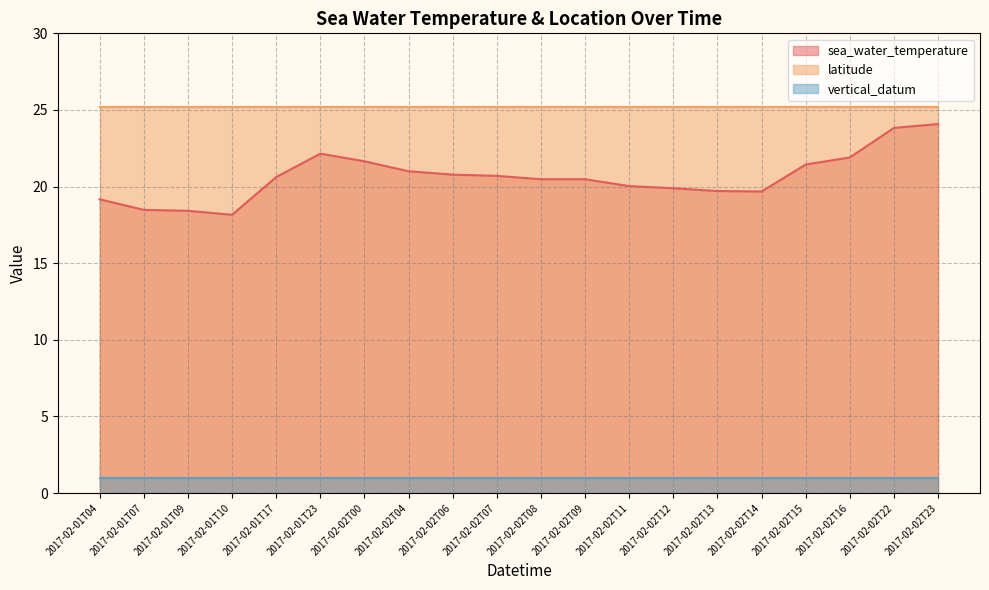

What is the maximum value for sea_water_temperature?

24.1